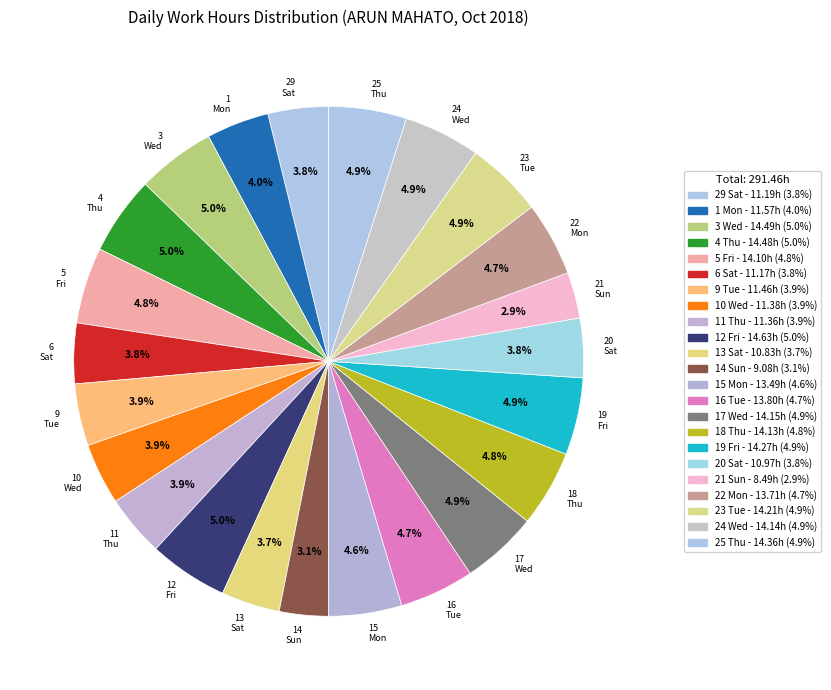

Is it true that 29 Sat is 1% of the pie?

False